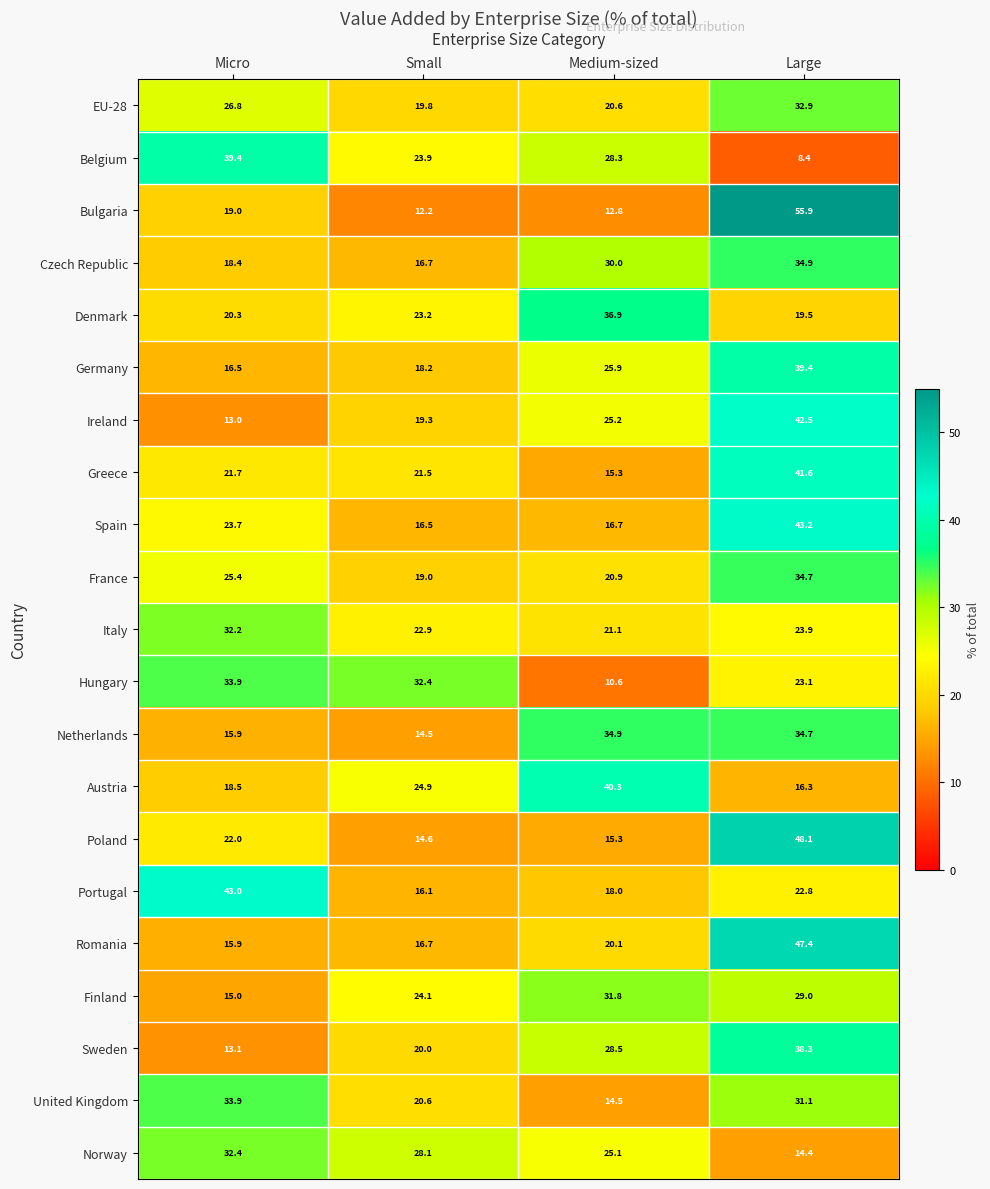

True or false: Hungary has a value of 15.5 at Medium-sized.

False